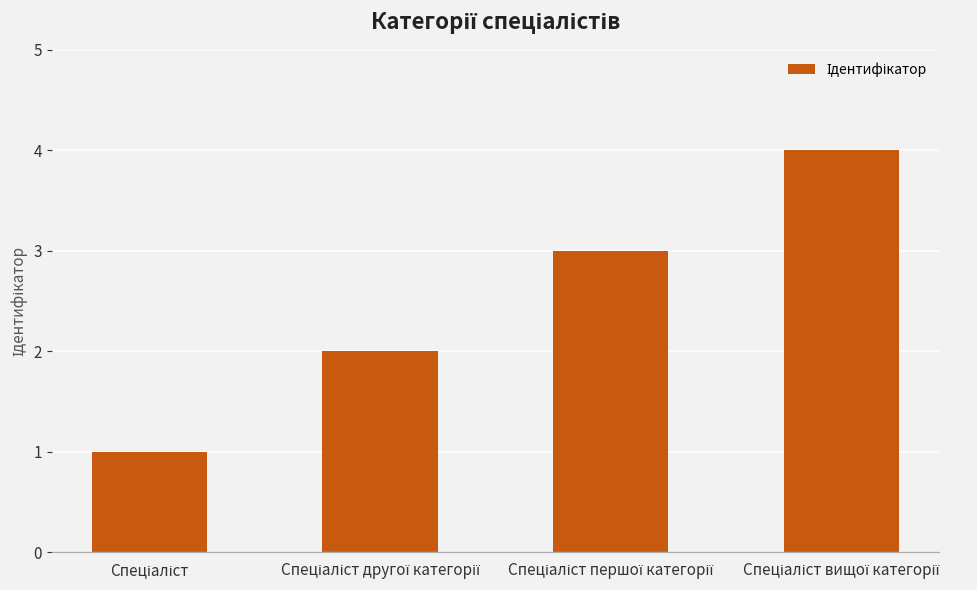

What is the difference between the maximum and minimum values?

3